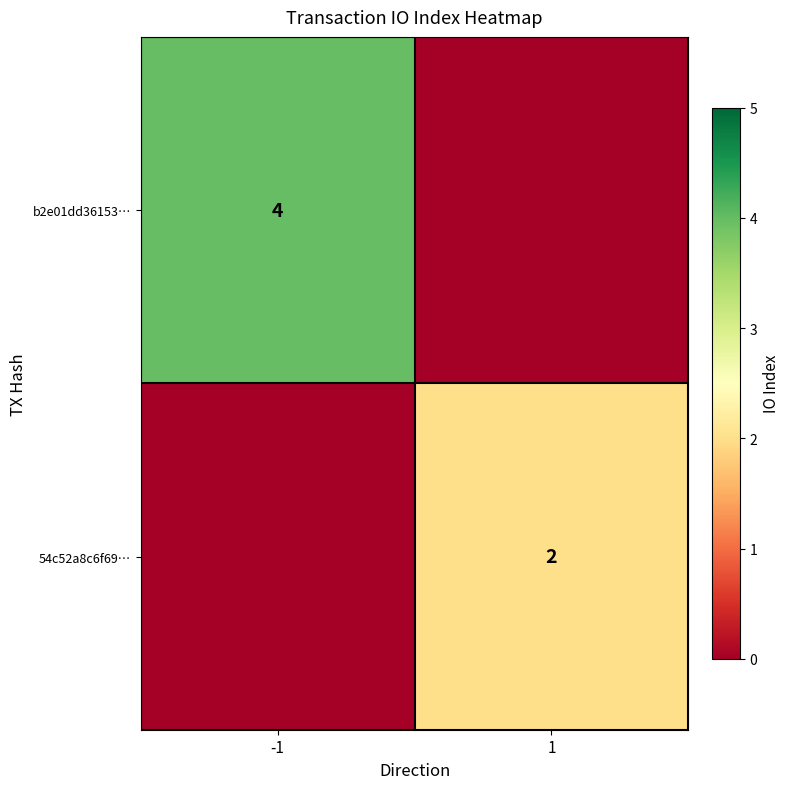

The value of 54c52a8c6f69… at 1 is 3. True or false?

False